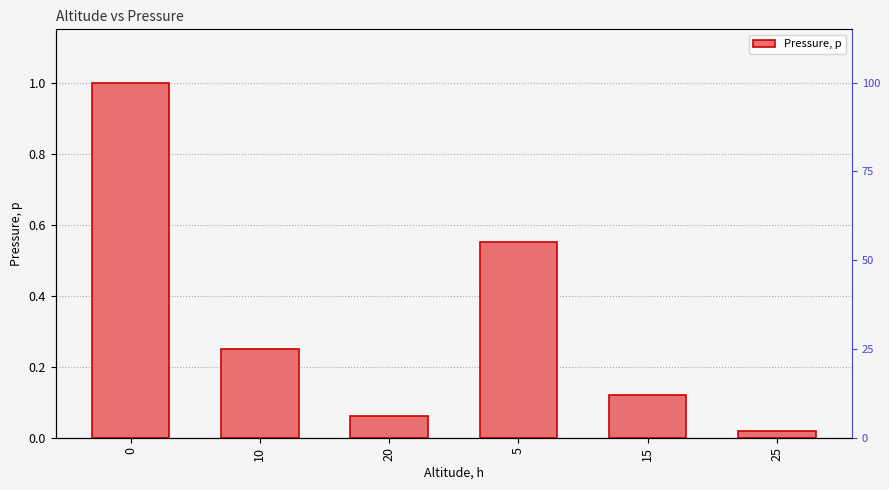

Reading right to left, what are all the values shown in this chart?

0.0	0.1	0.6	0.1	0.2	1.0